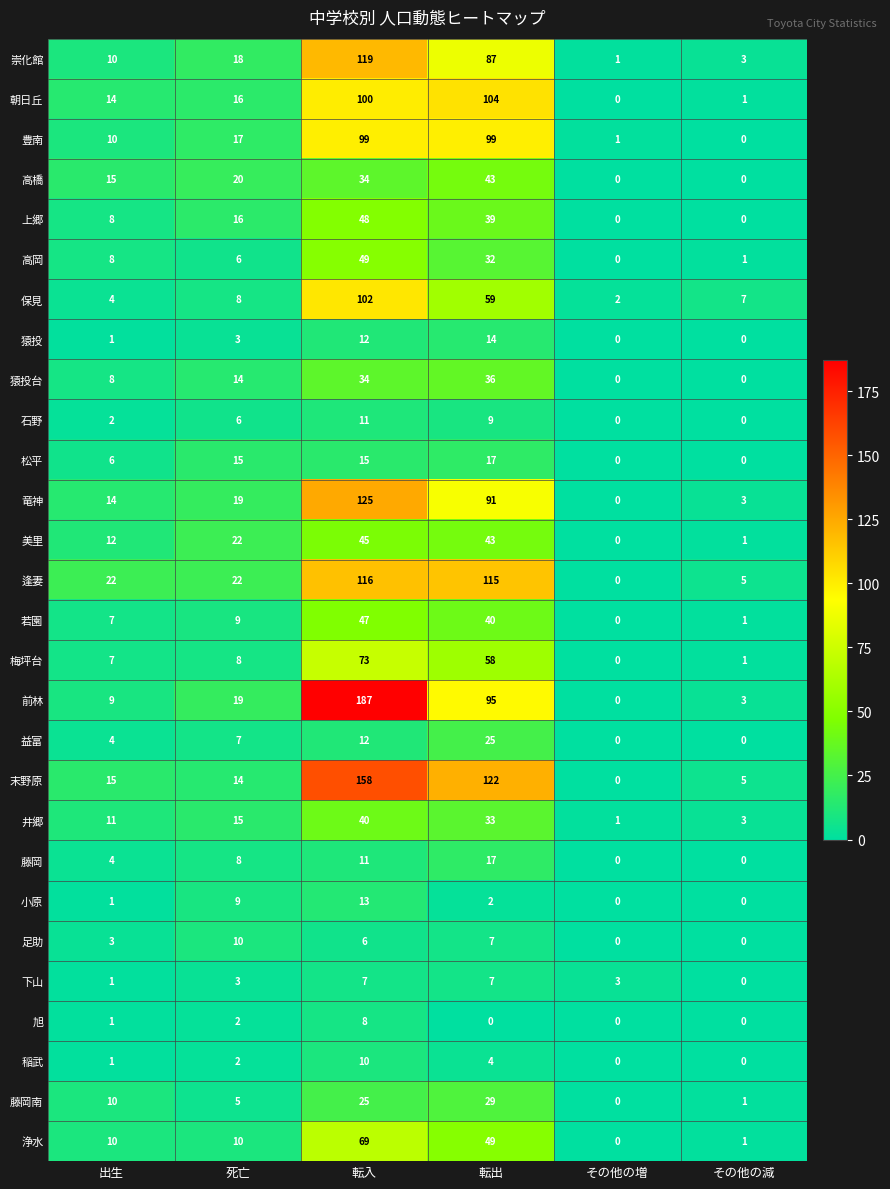

Where does the 小原 series first go above 2?

死亡